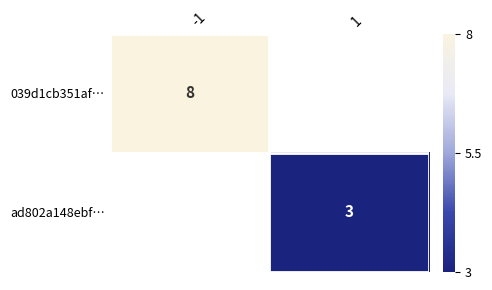

The value of ad802a148ebf… at 1 is 3. True or false?

True